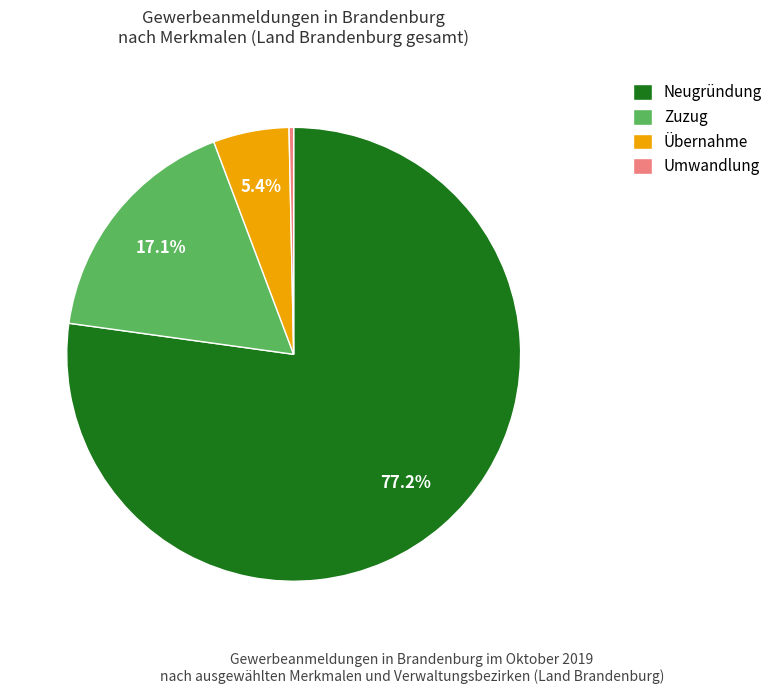

Is there a majority slice in this chart?

Yes